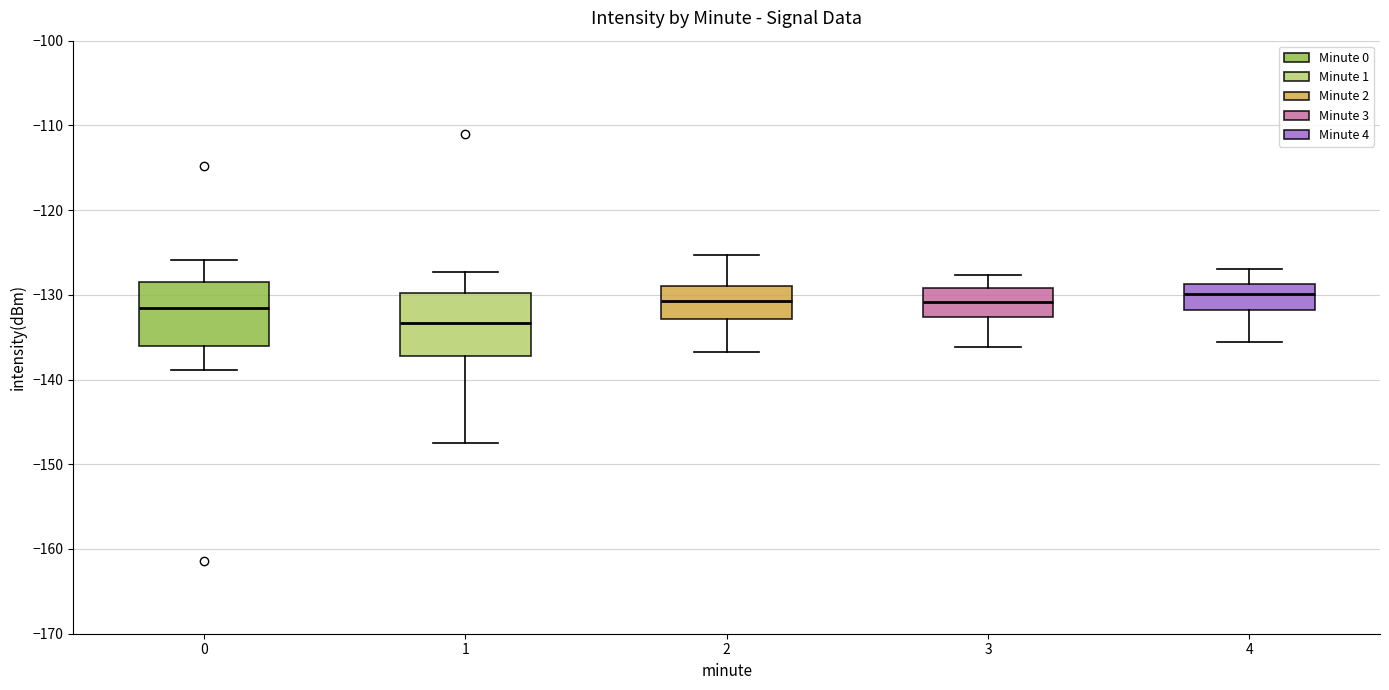

Reading left to right, transcribe this box plot: for each box, give where its median line is, the range the box spans, and where its two whiskers end, as read against the y-axis. The values are not printed on the chart, so give them approximately, as read against the axis.

0: median -132, box -136 to -128, whiskers -139 to -126
1: median -133, box -137 to -130, whiskers -148 to -127
2: median -131, box -133 to -129, whiskers -137 to -125
3: median -131, box -133 to -129, whiskers -136 to -128
4: median -130, box -132 to -129, whiskers -136 to -127